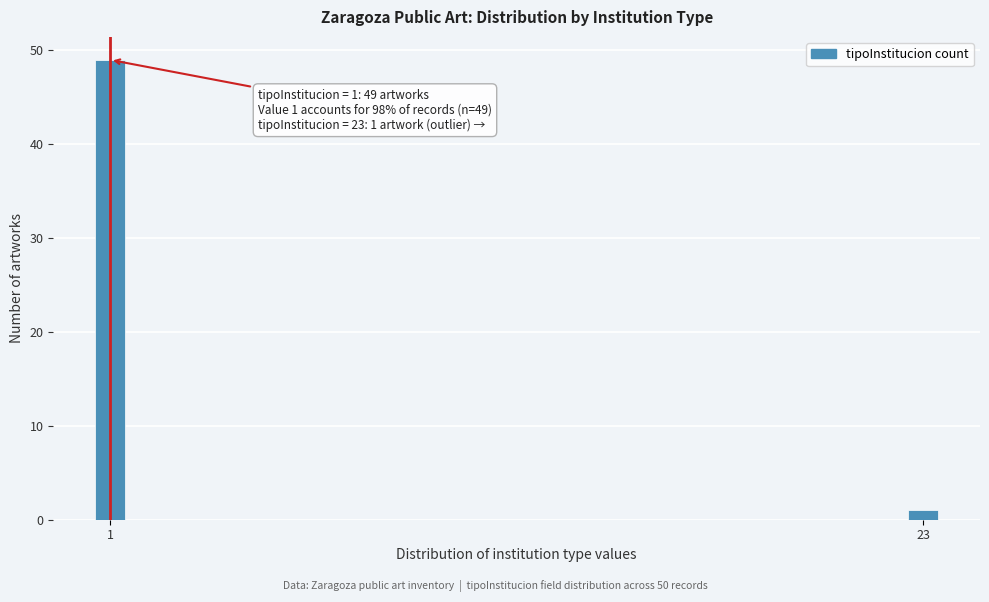

Reading left to right, what are all the values shown in this chart?

1=49	23=1